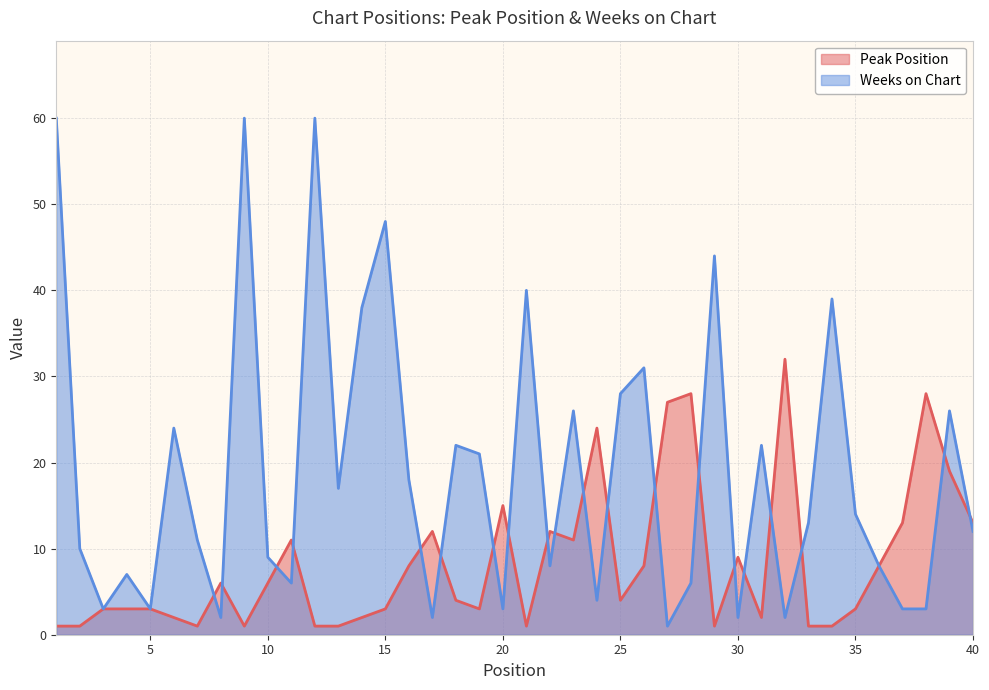

What is the average value of the Weeks on Chart series?

19